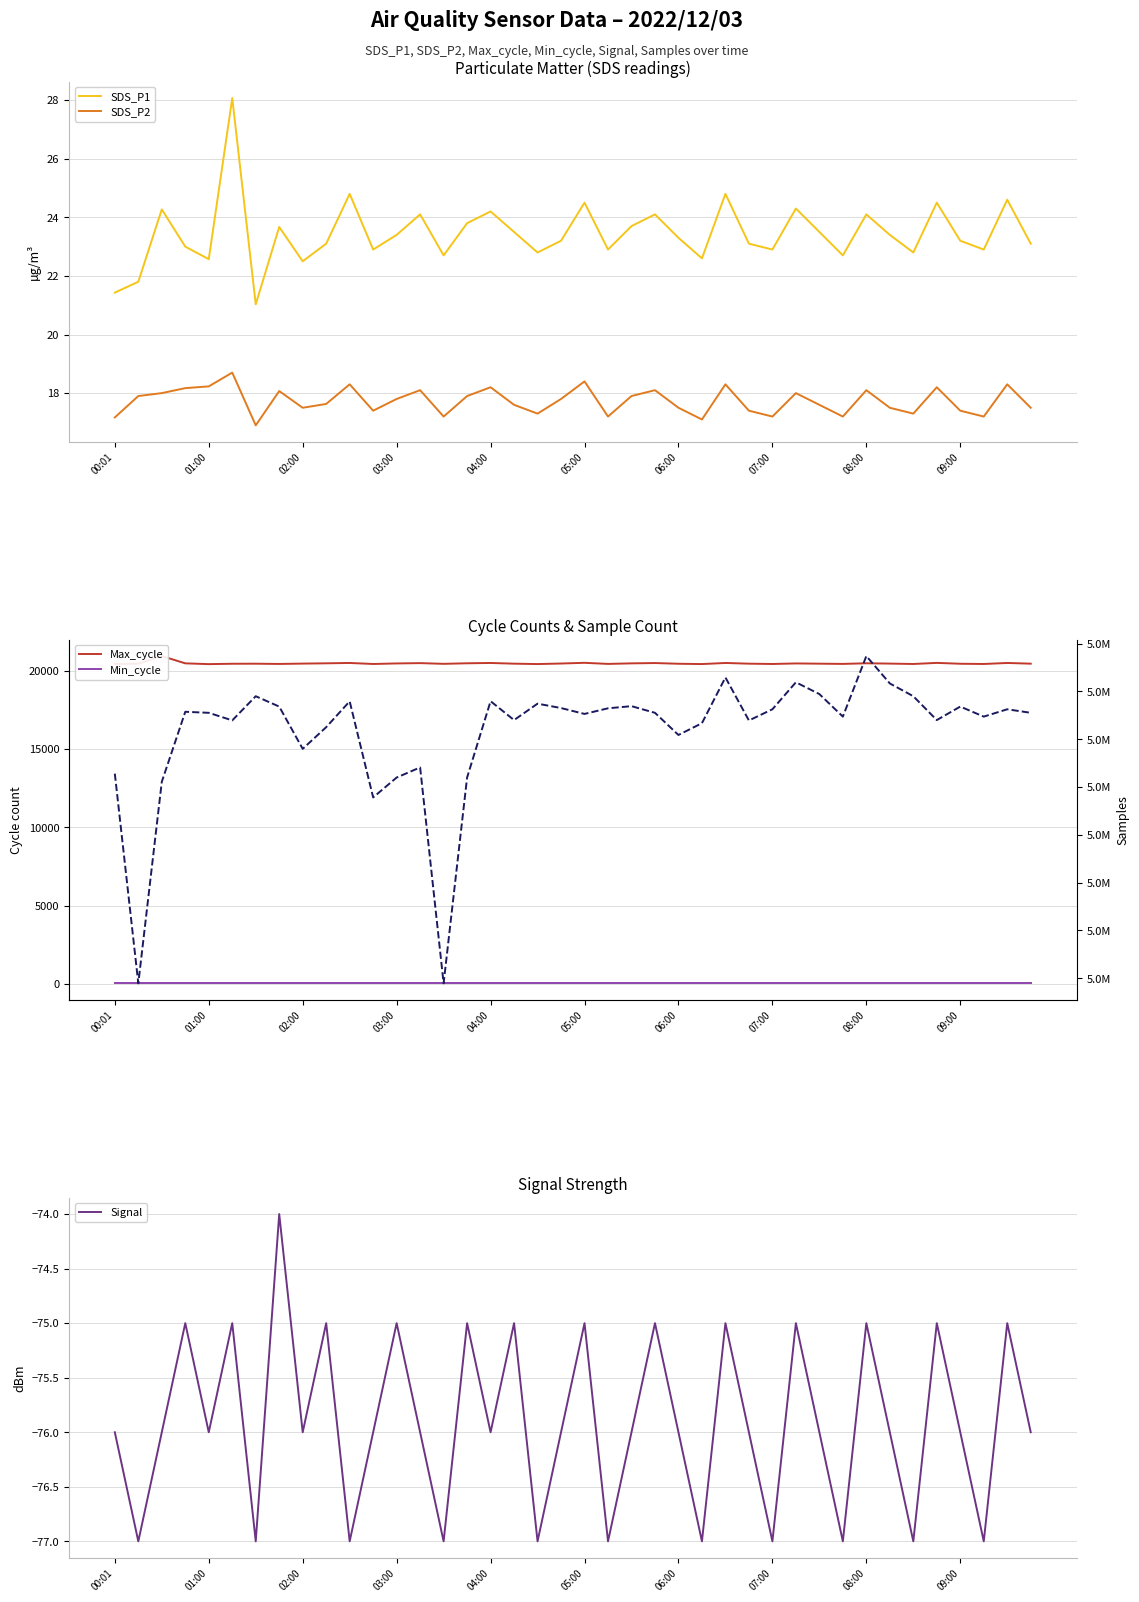

What value does the SDS_P2 series have at 09:00?

17.4